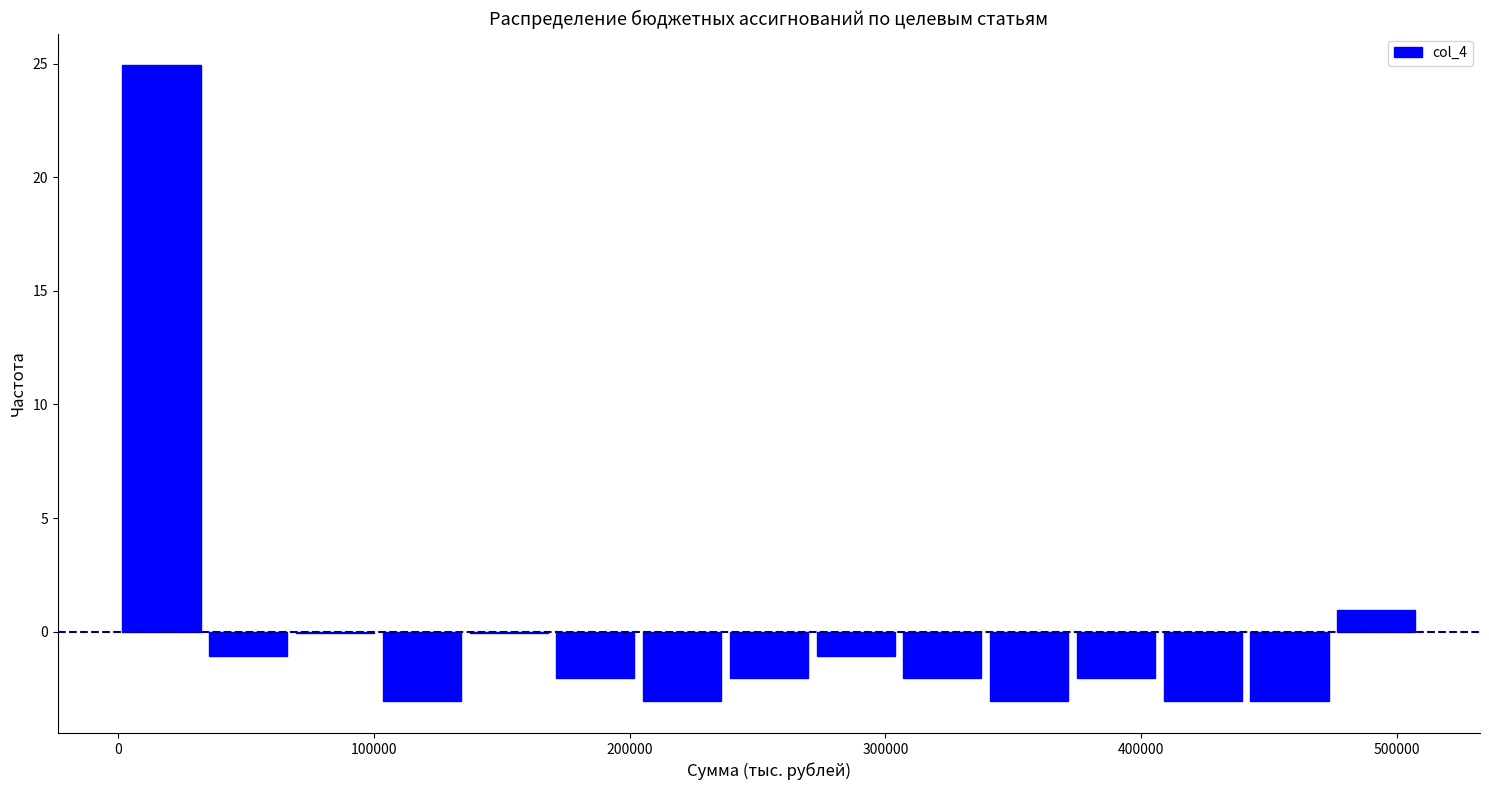

Around what value on the x-axis is the tallest bar? Give the approximate position of its centre, as read against the axis.

20000